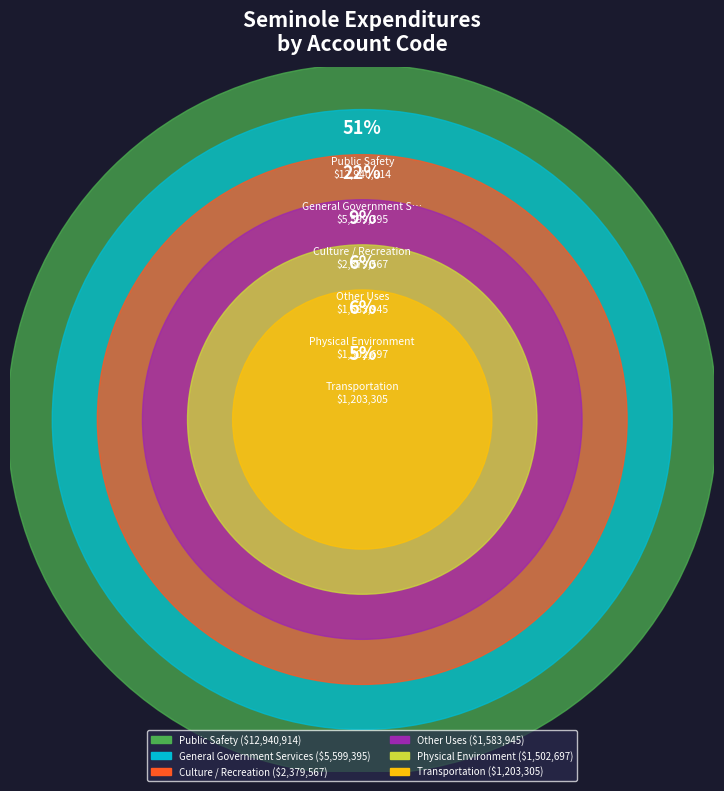

Which slice is the smallest?

Transportation